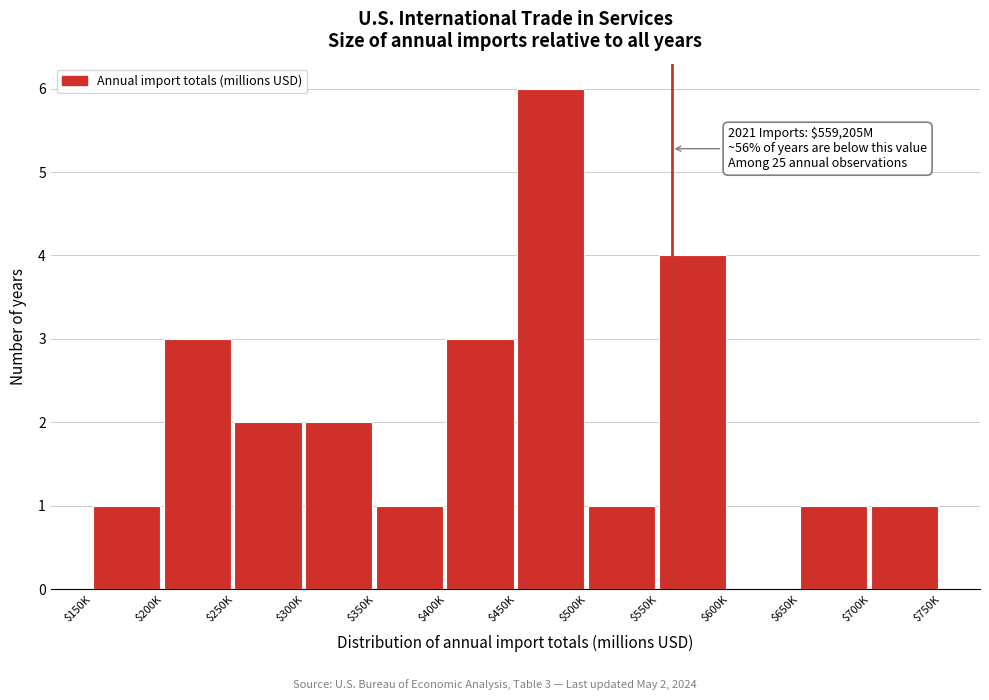

True or false: the data shows 0 at $600K.

True